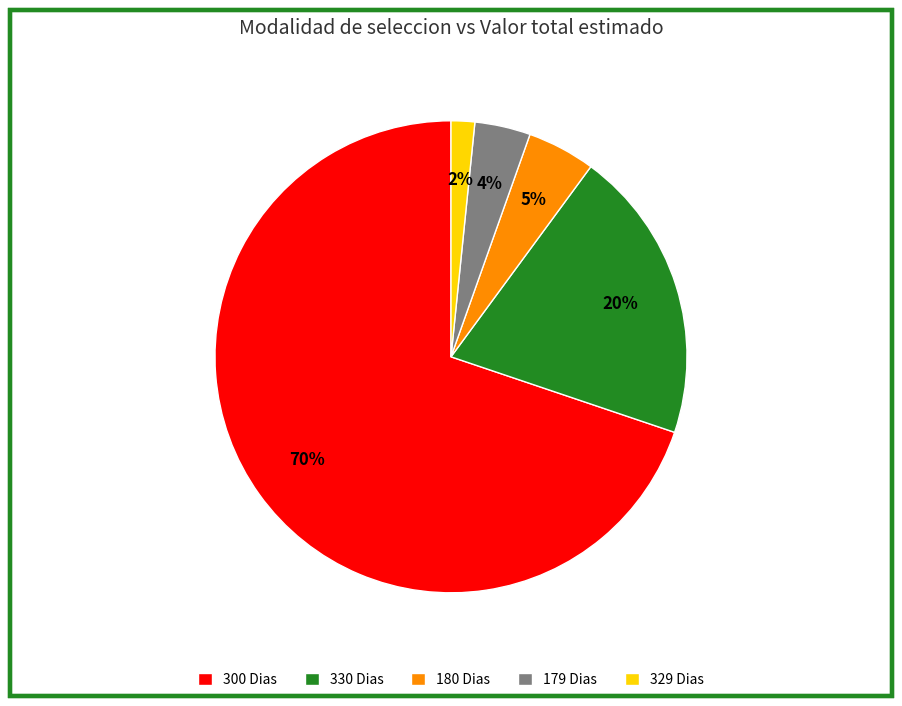

Between 179 Dias and 180 Dias, which is larger?

180 Dias